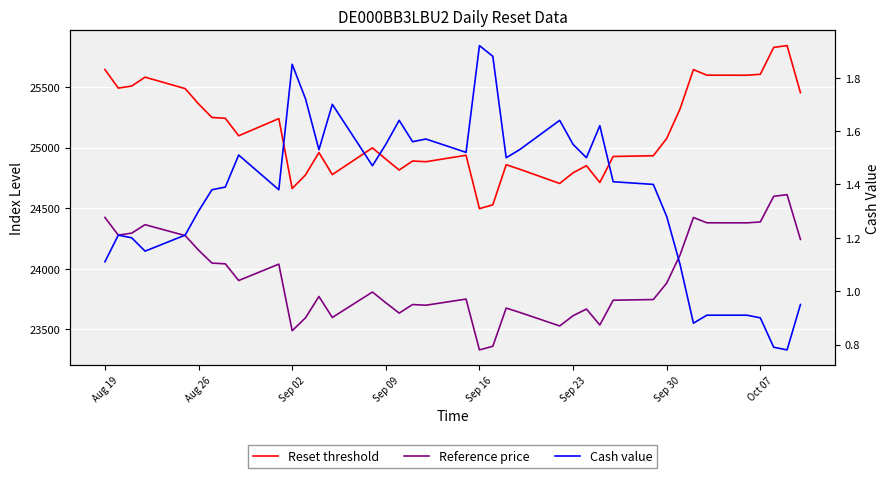

How many distinct data groups are displayed?

3